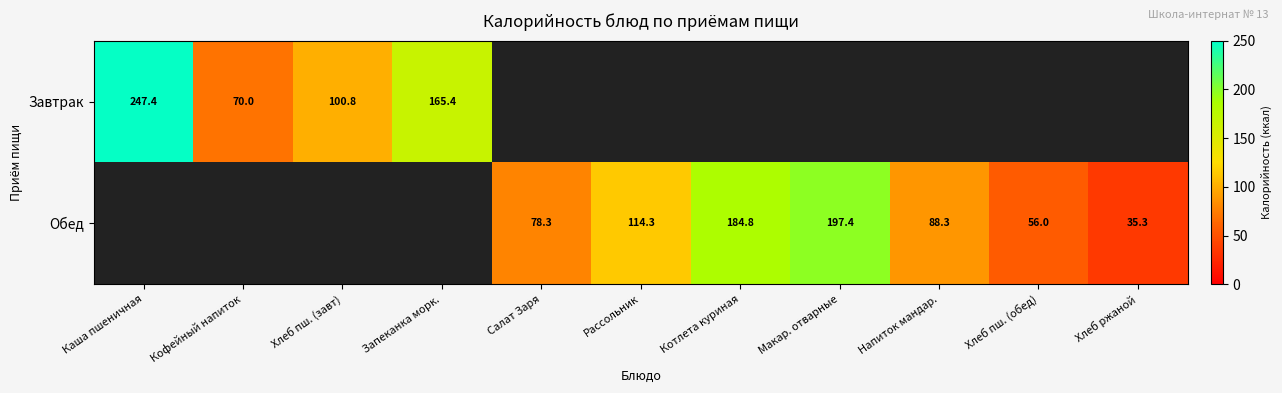

The value of Обед at Напиток мандар. is 88.3. True or false?

True